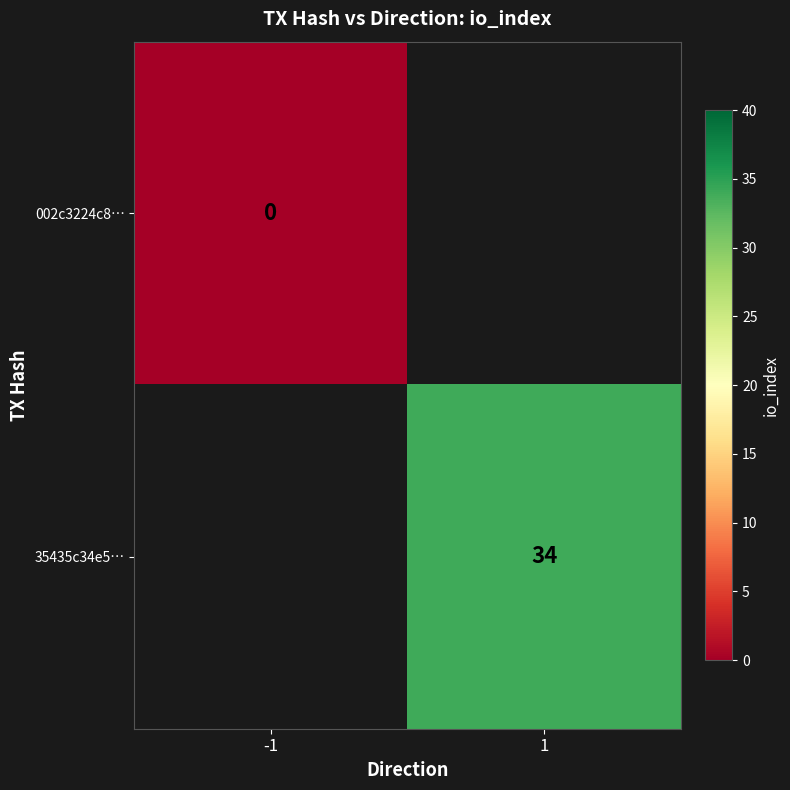

Which label corresponds to the largest value in the chart?

1